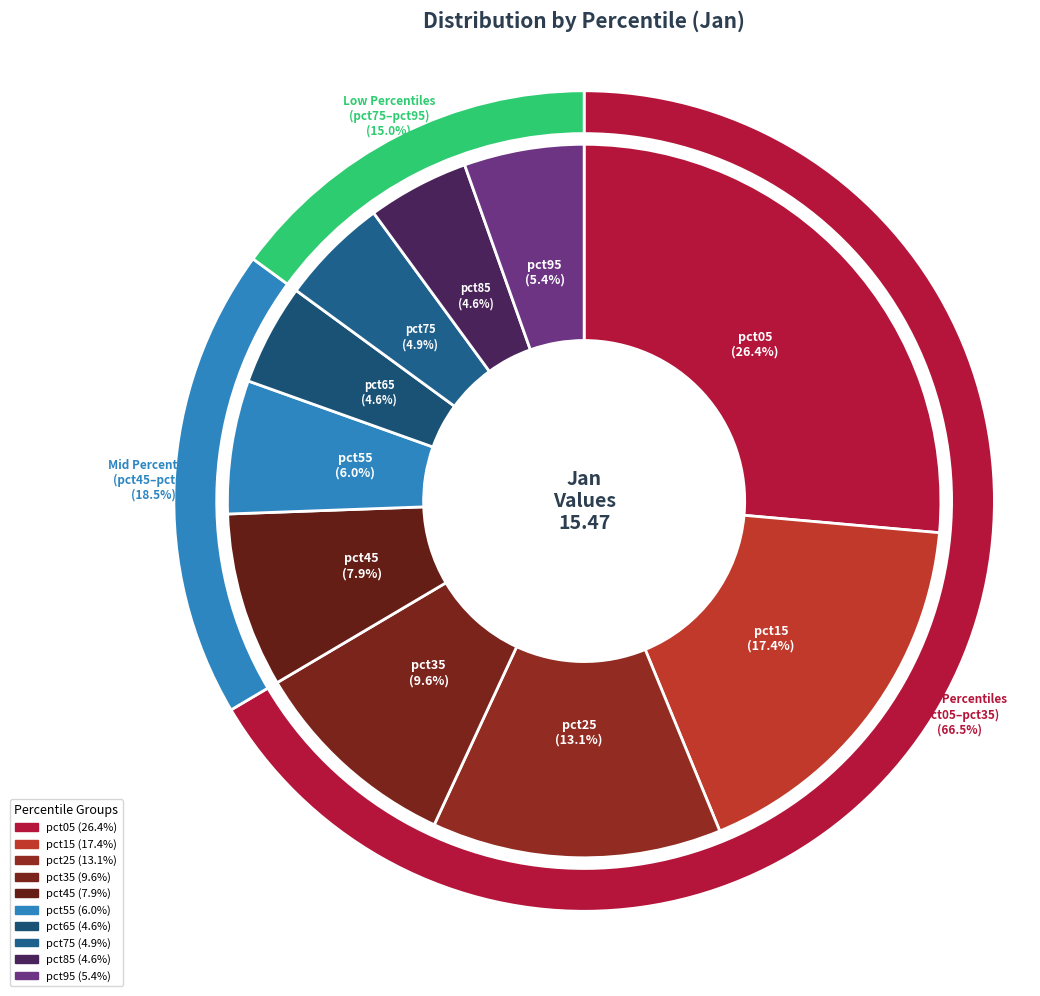

Between pct35 and pct85, which is larger?

pct35